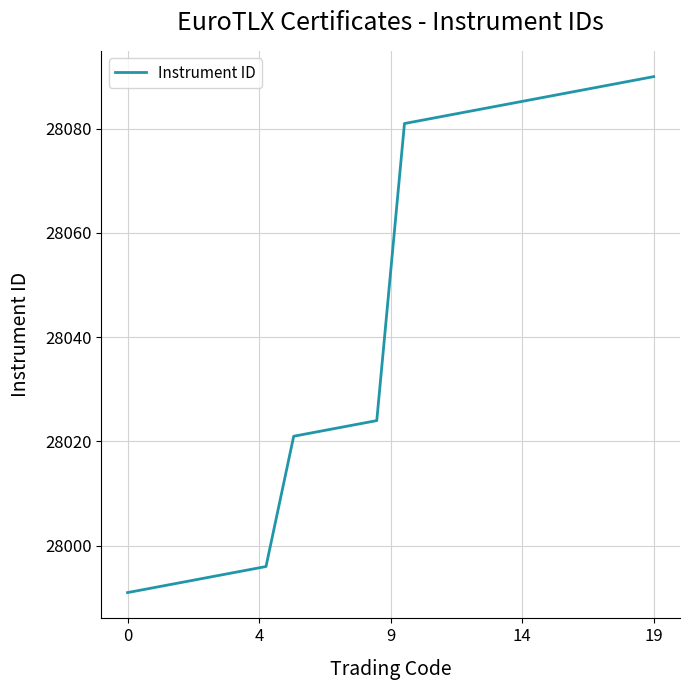

What is the difference between the maximum and minimum values?

99